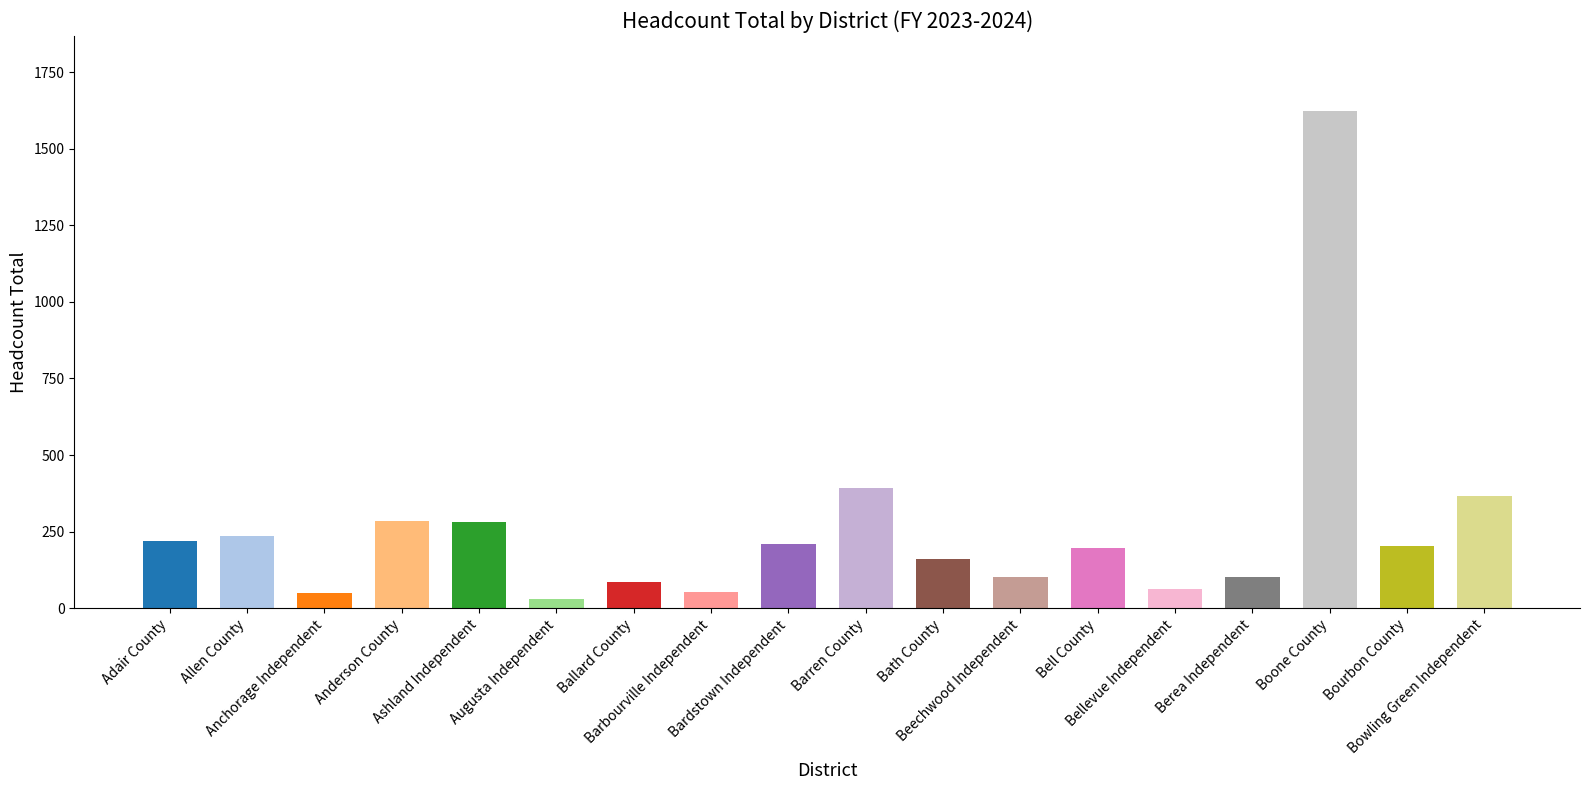

Is it true that the value at Anderson County is 460?

False